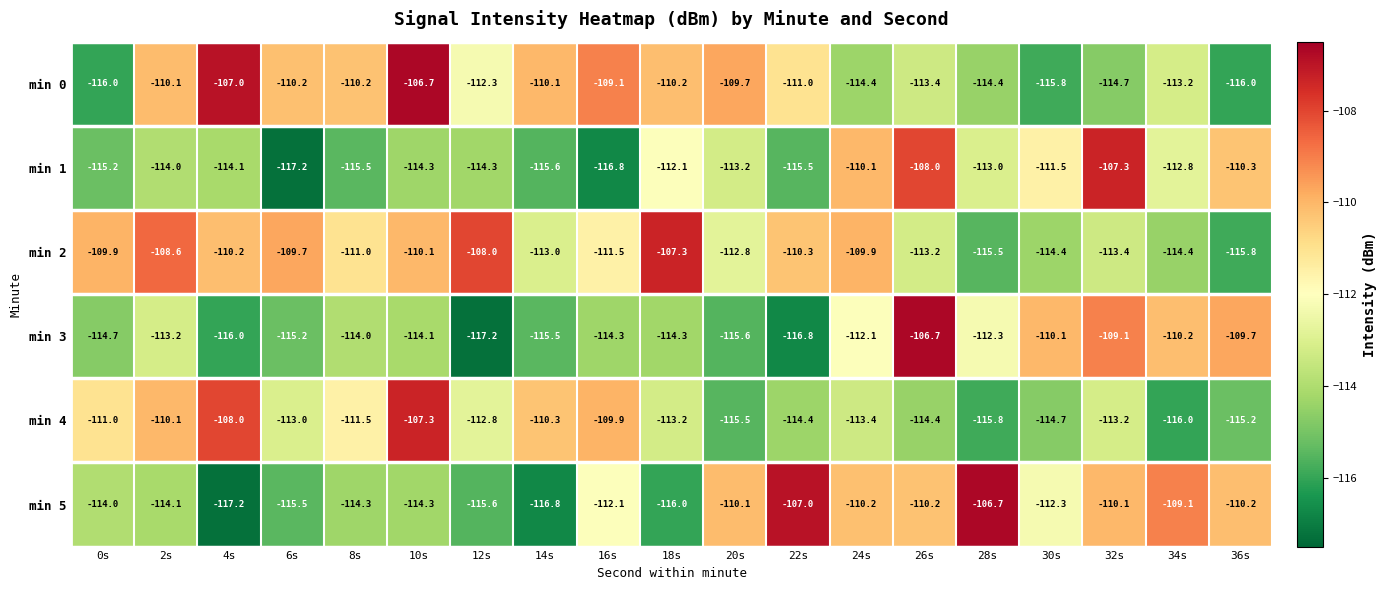

What is the difference between the highest and lowest values at 0s?

6.1